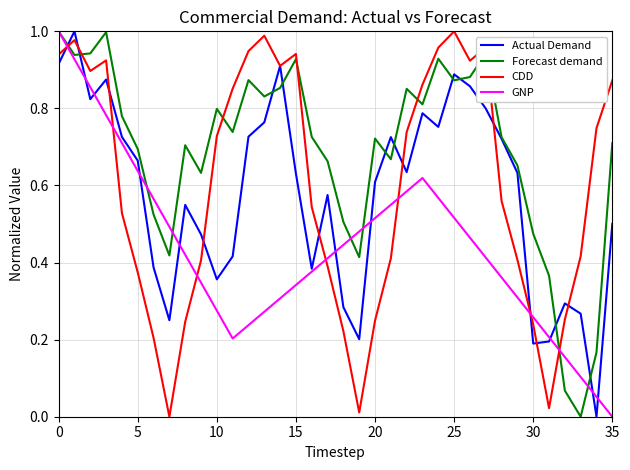

Is this an area chart (filled region under the line)?

No